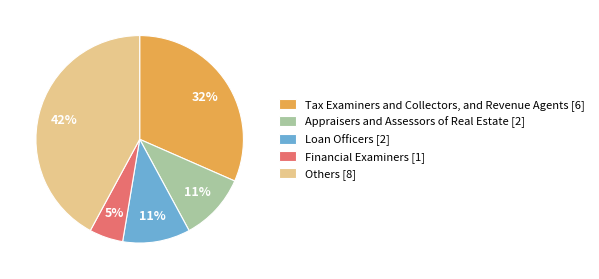

How many slices are in this pie chart?

5